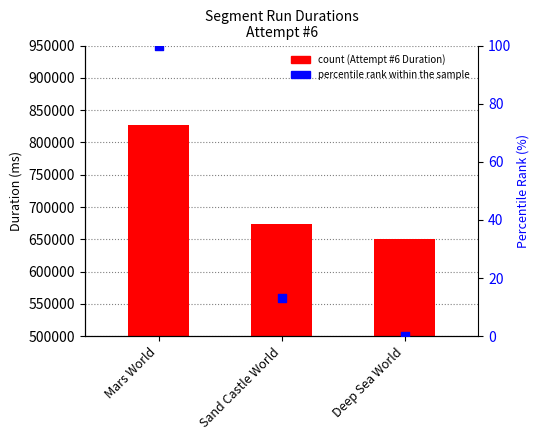

What is the change in value from Sand Castle World to Deep Sea World?

-13.3